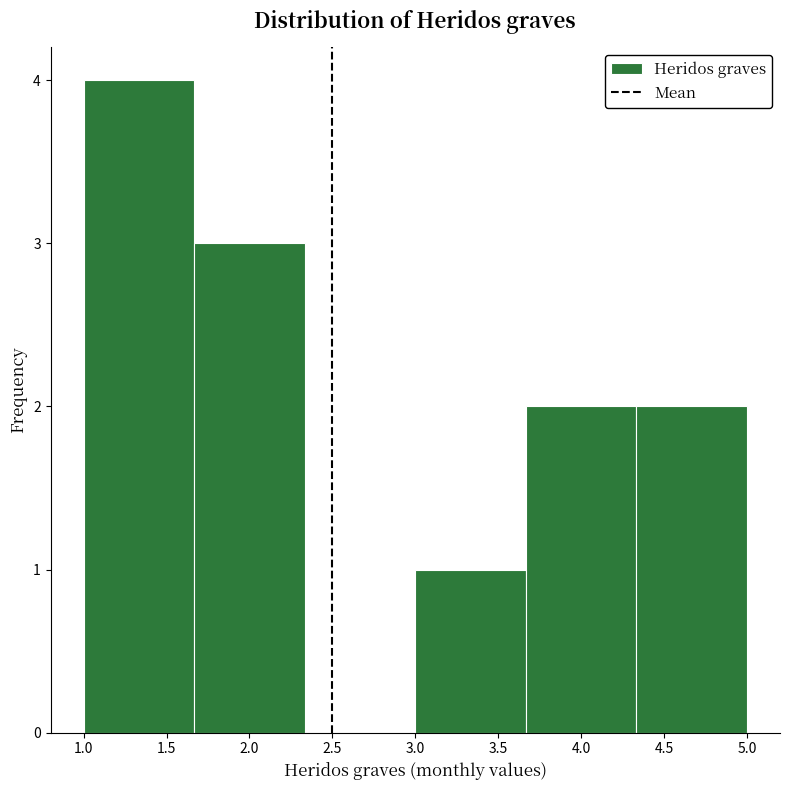

Reading left to right, list every bar in this chart as the range it spans on the x-axis followed by its height. Neither the bar edges nor the heights are printed on the chart, so give them approximately, as read against the axes.

1.00 to 1.65: 4
1.65 to 2.35: 3
2.35 to 3.00: 0
3.00 to 3.65: 1
3.65 to 4.35: 2
4.35 to 5.00: 2